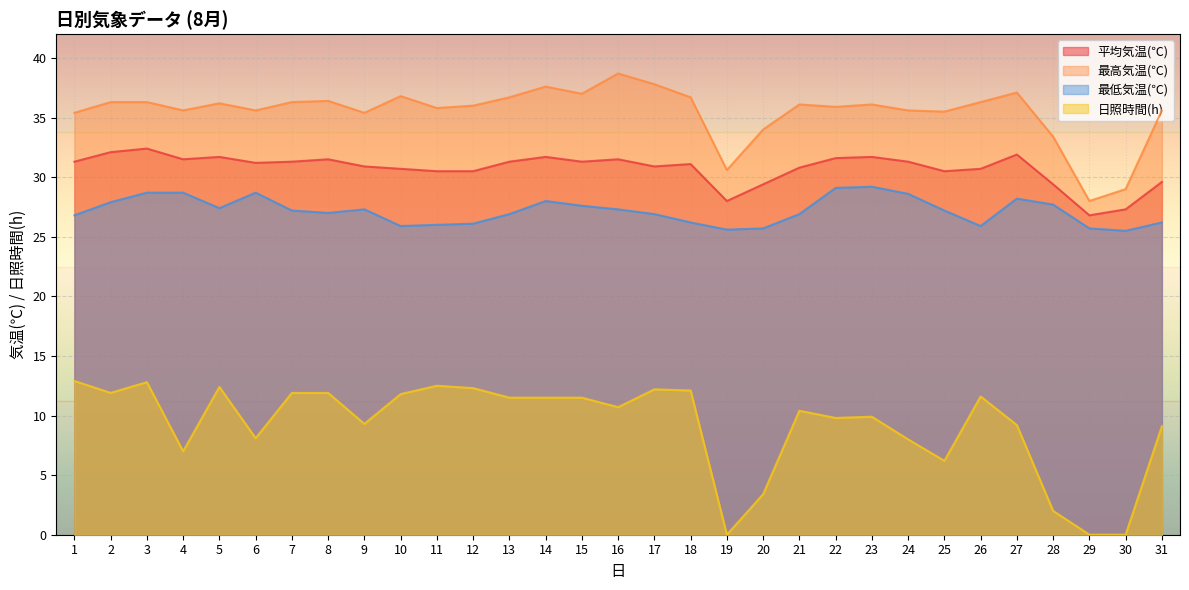

At which category is the sum across all series the highest?

3